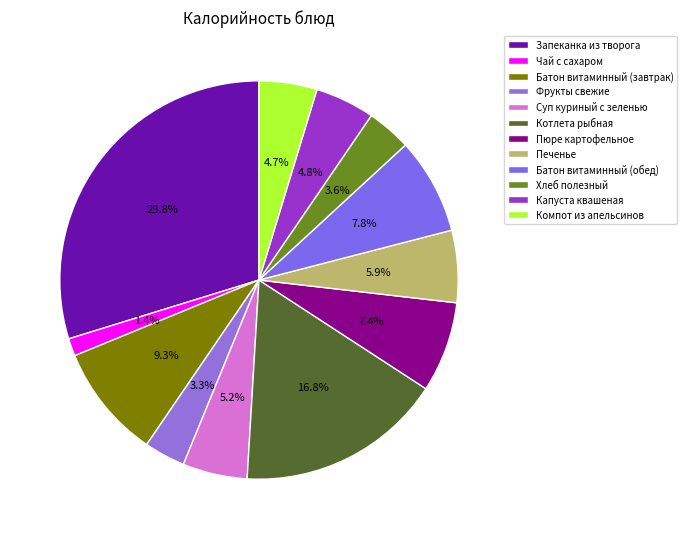

Approximately how many times larger is the value at Компот из апельсинов compared to Хлеб полезный?

1.3